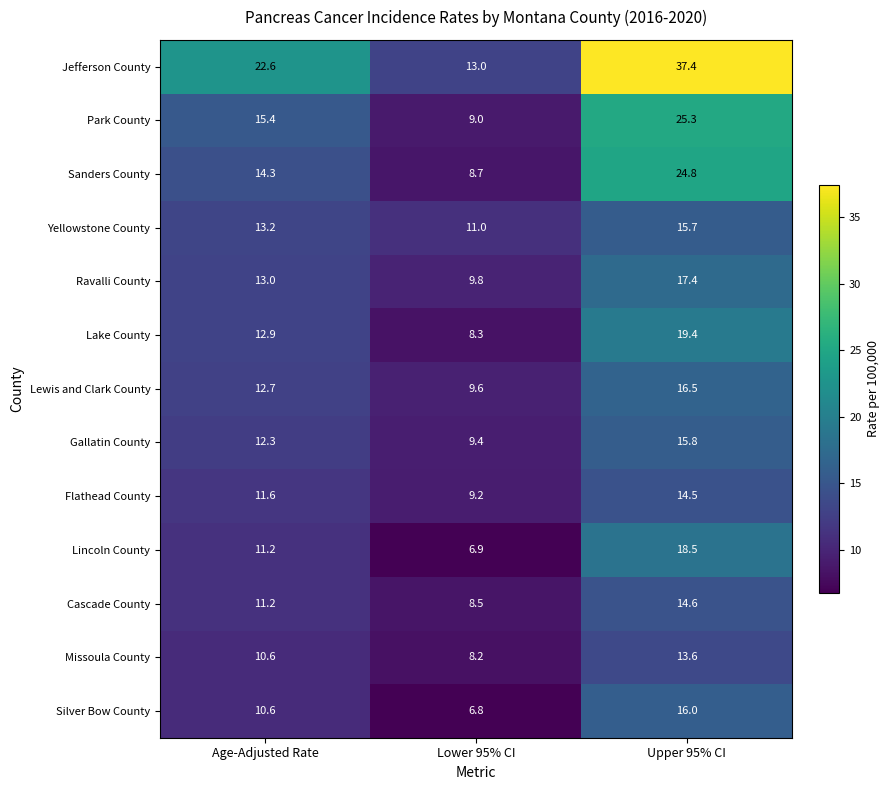

How many distinct data groups are displayed?

13